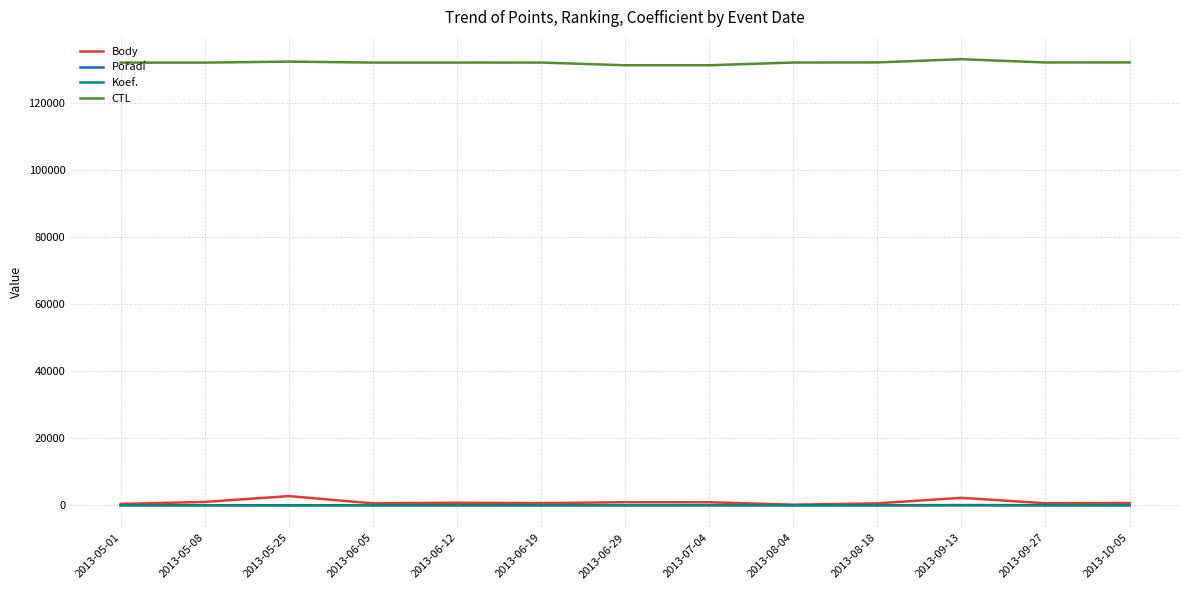

In Koef., how many points are higher than both neighbors (excluding endpoints)?

3